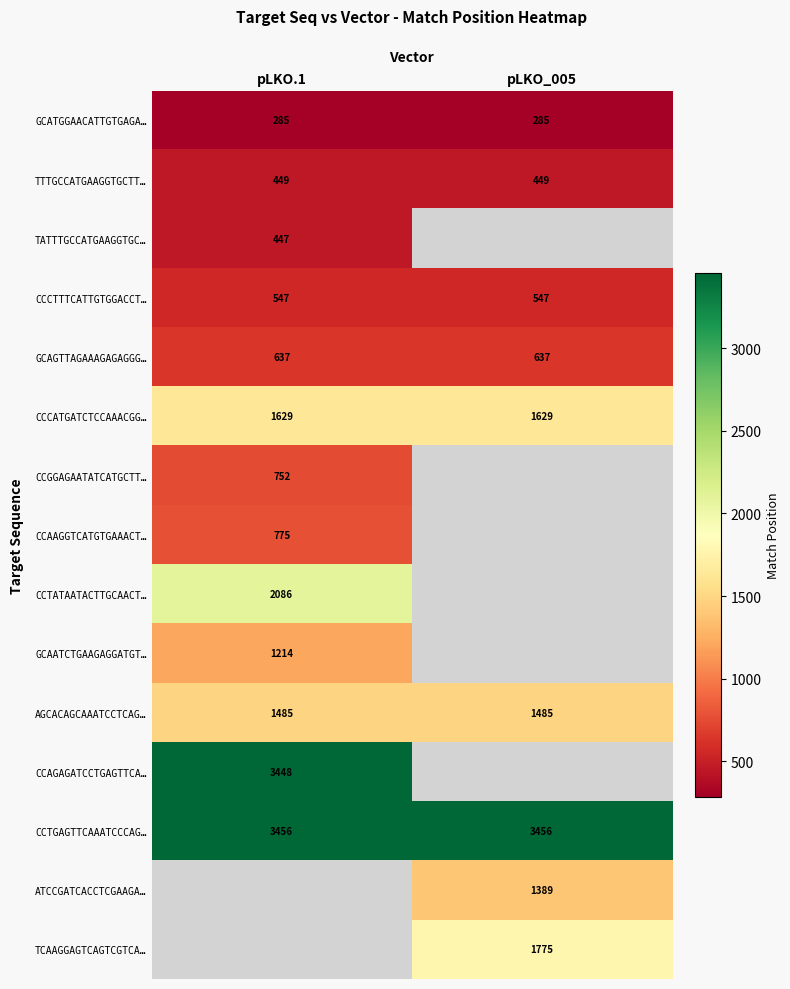

What is the minimum value for CCCTTTCATTGTGGACCT…?

547